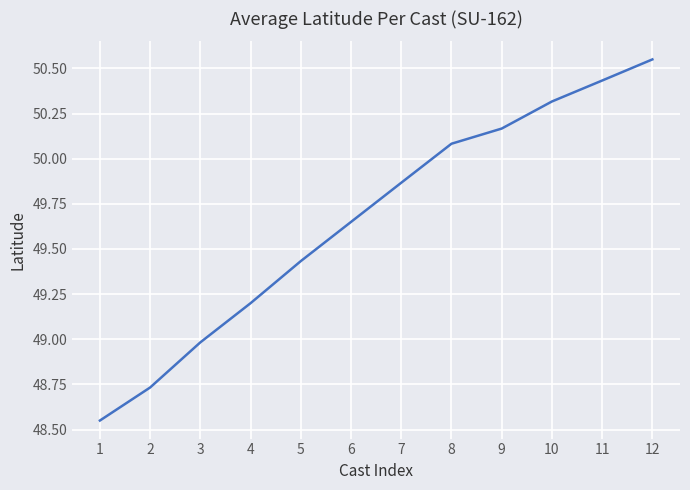

What is the difference between the values at 4 and 7?

0.7